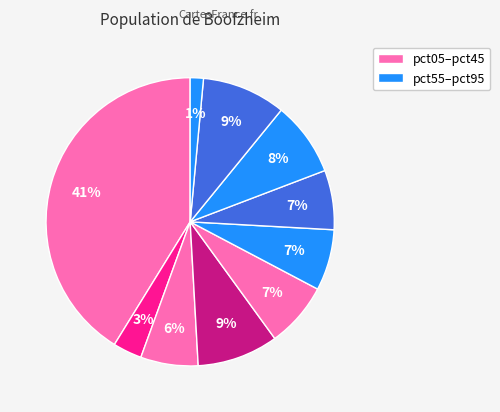

Count the number of slices in the pie.

10